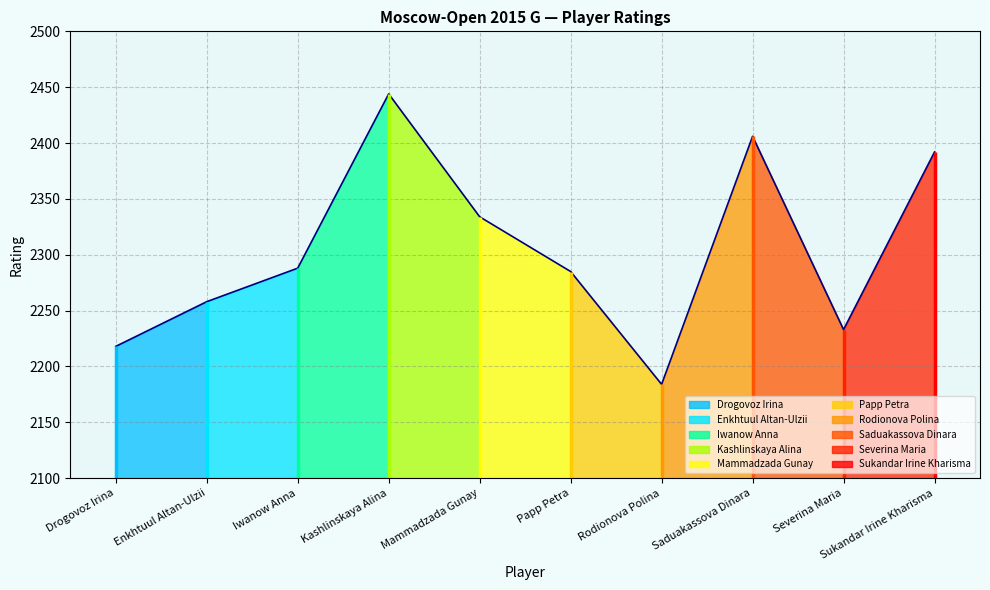

Which label corresponds to the smallest value in the chart?

Rodionova Polina